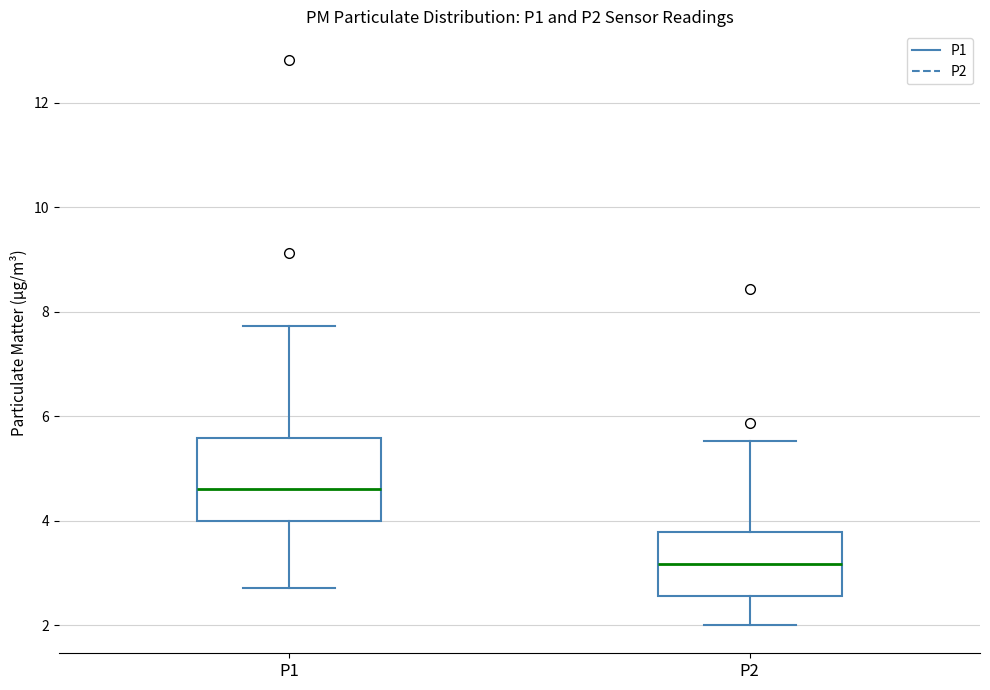

Where is the upper edge of the box for P1 on the y-axis? The values are not printed on the chart, so give them approximately, as read against the axis.

5.6